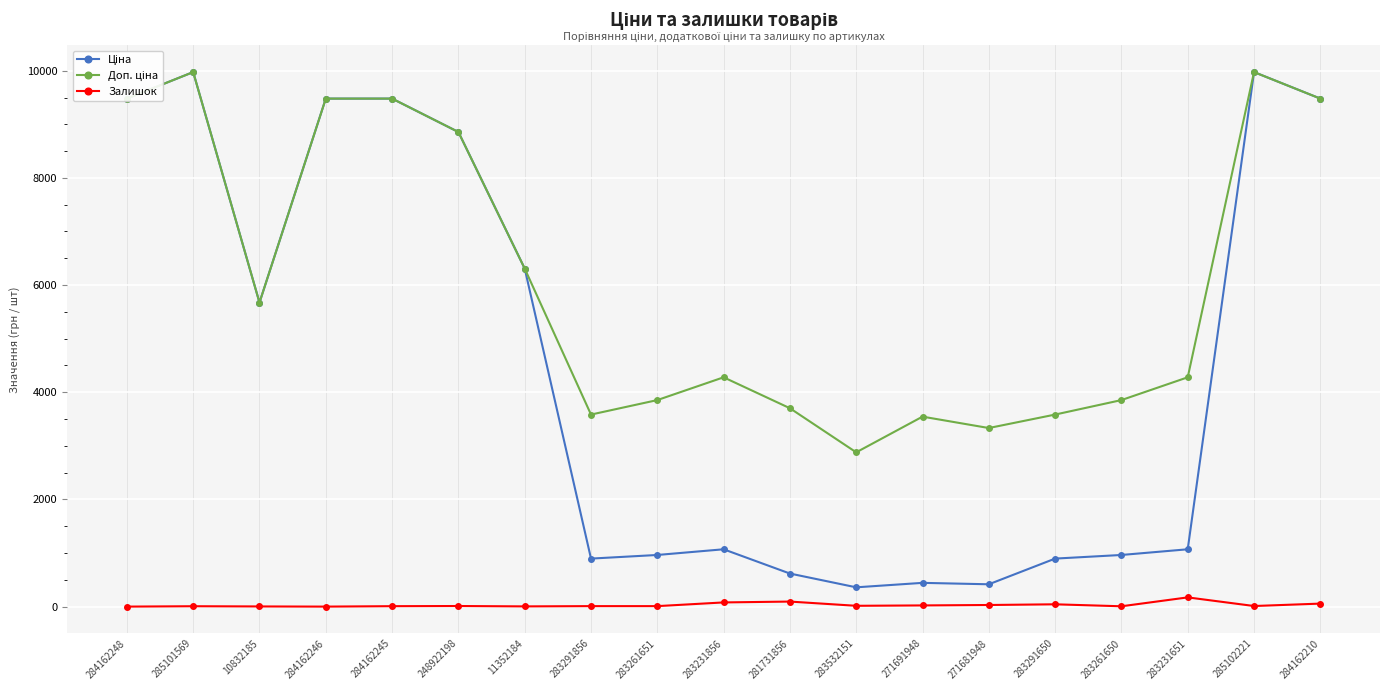

At how many categories does at least one series exceed 2649?

19